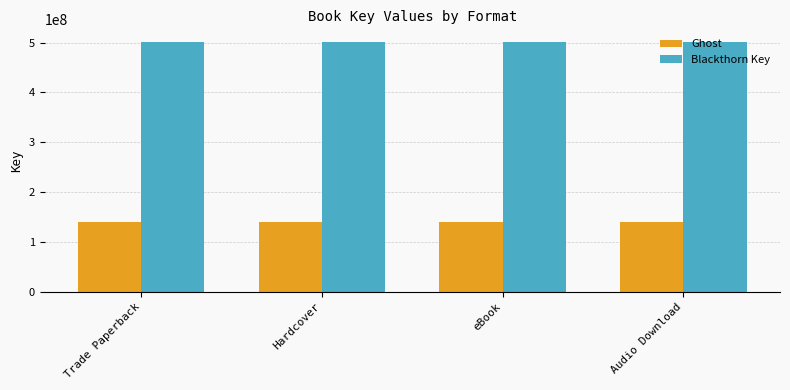

Rank the series by their average value, from highest to lowest.

Blackthorn Key, Ghost